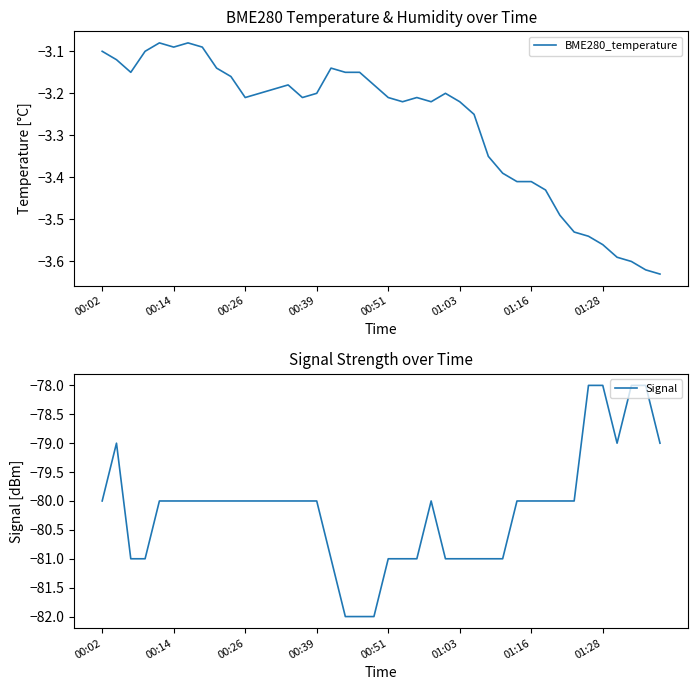

Is it true that BME280_temperature equals -3.1 at 00:02?

True